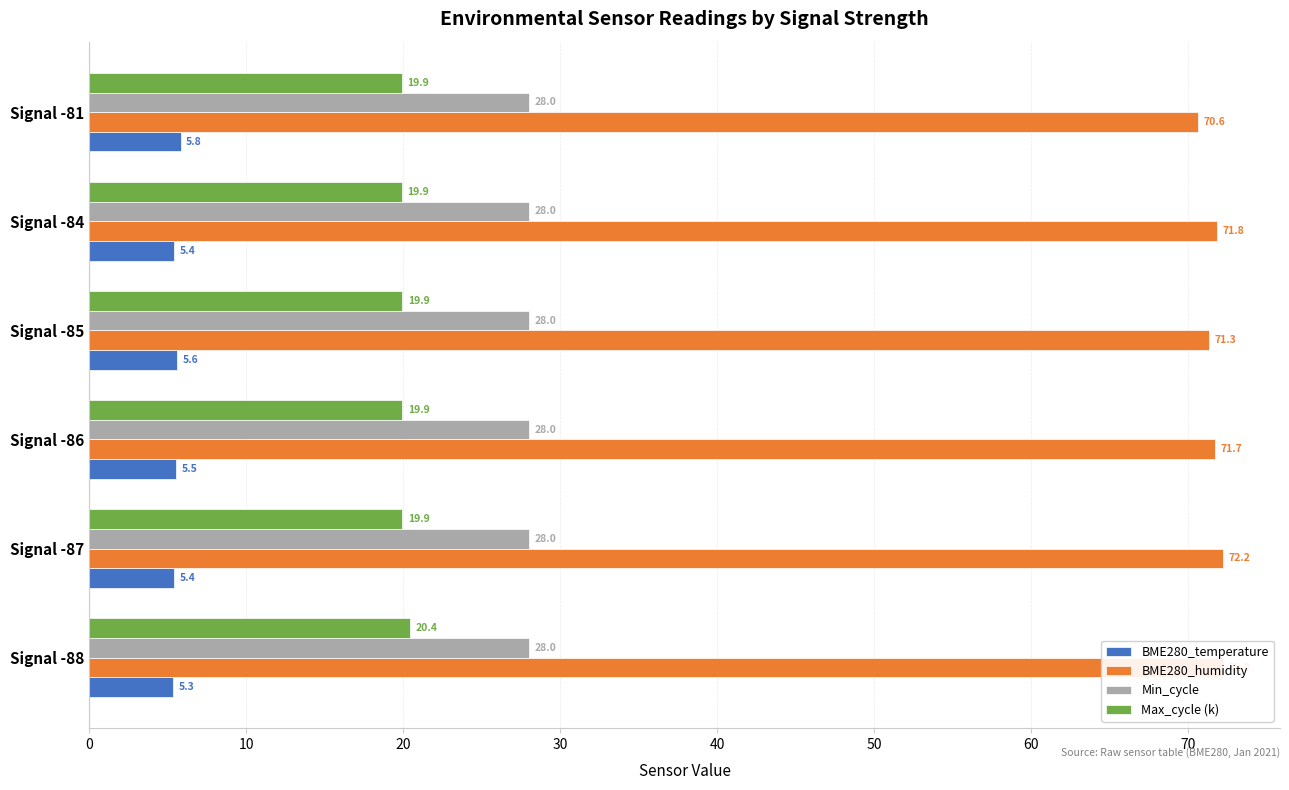

What is the greatest value displayed?

72.2